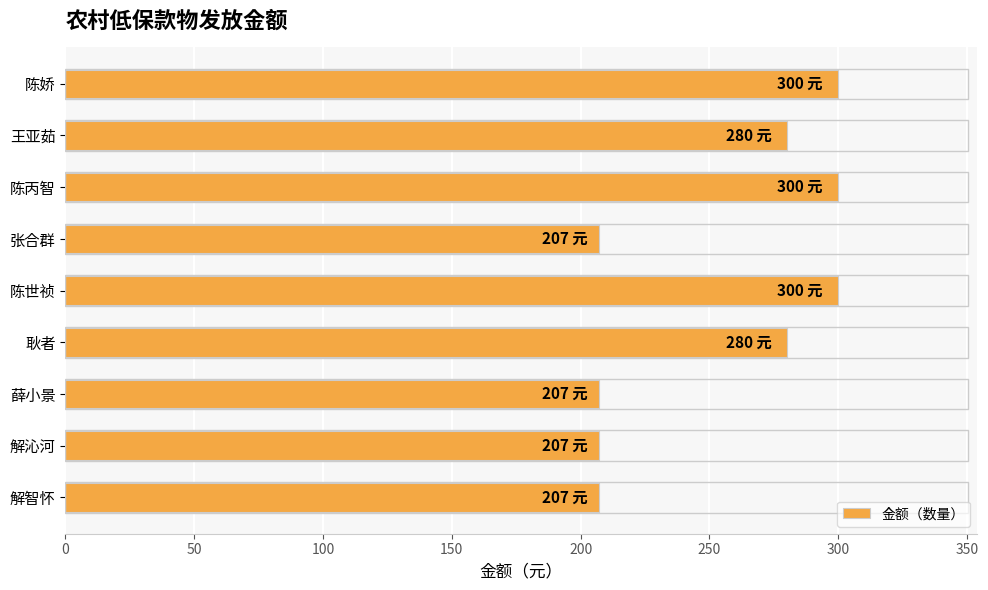

Does the chart contain stacked bars?

No